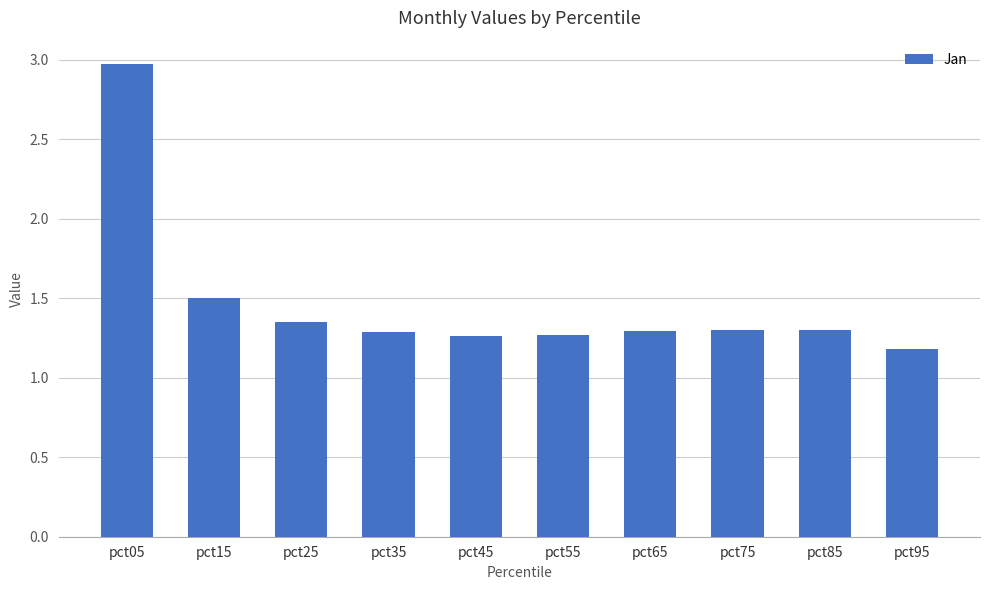

At which label is the value closest to 2?

pct15